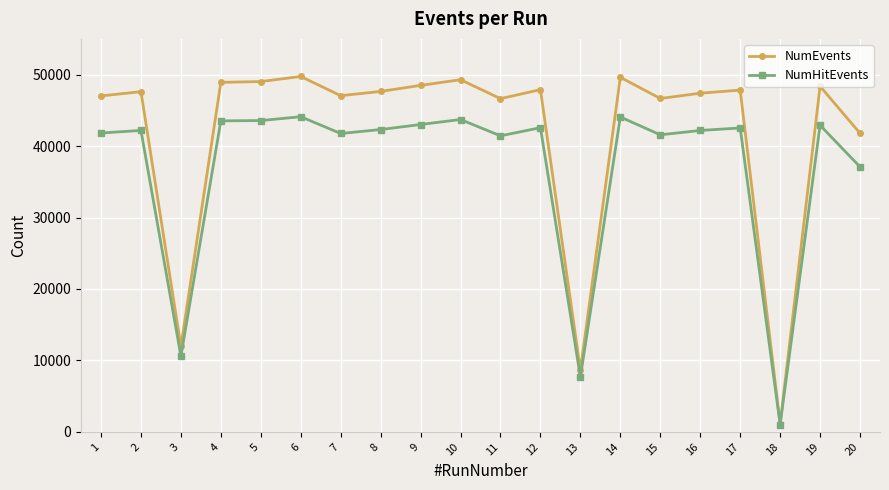

How many data points in NumHitEvents are less than 42312?

10